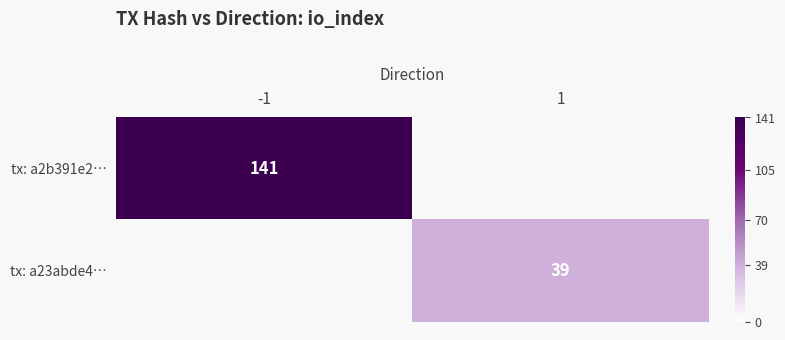

Is it true that tx: a23abde4… equals 39 at 1?

True